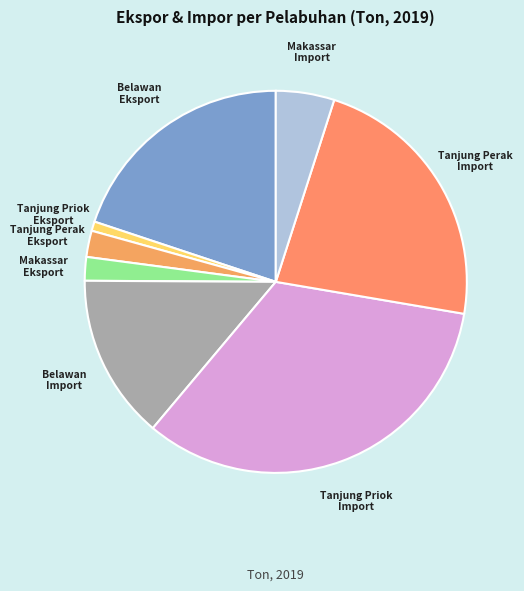

Between Tanjung Priok Import and Belawan Import, which is larger?

Tanjung Priok Import